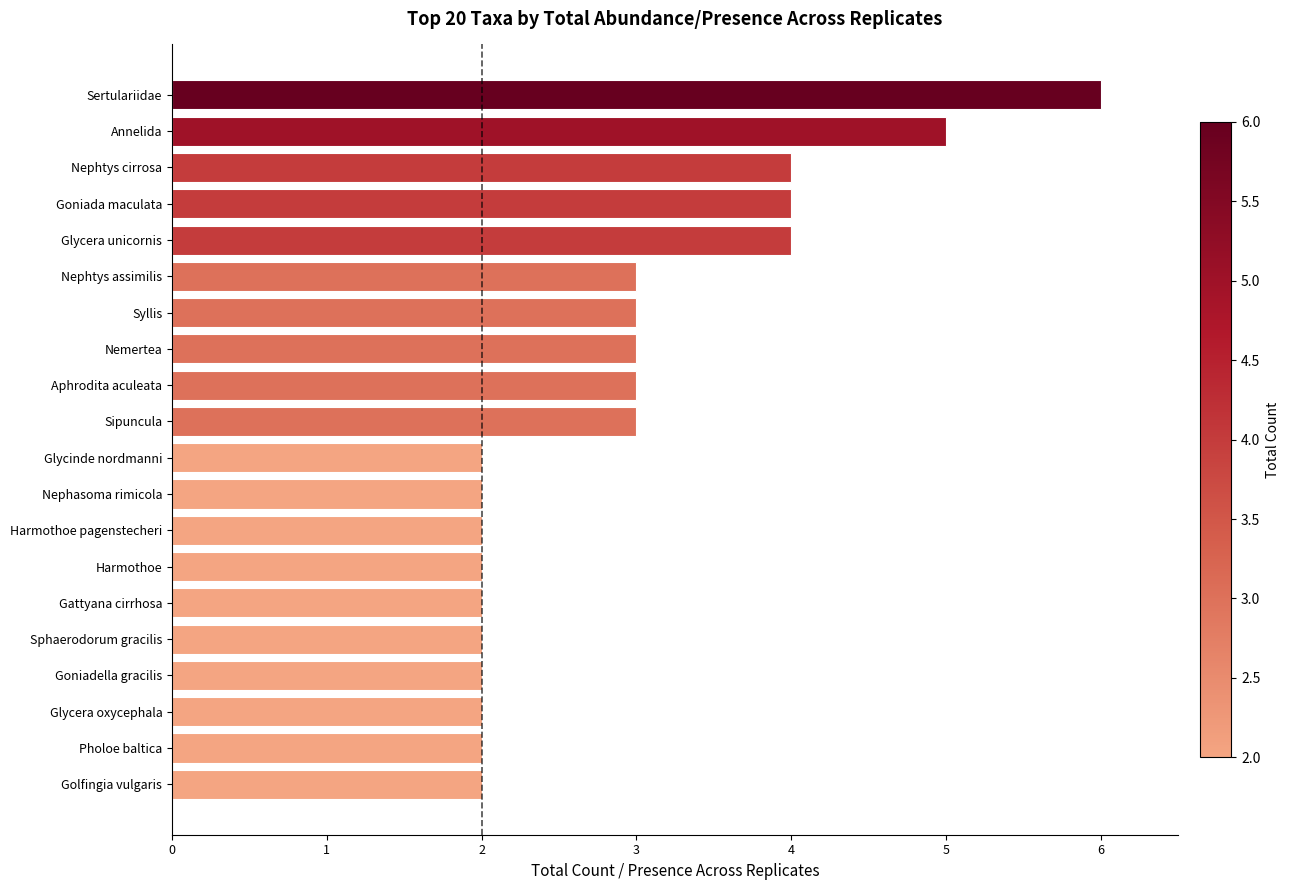

True or false: the data shows 1 at Glycinde nordmanni.

False